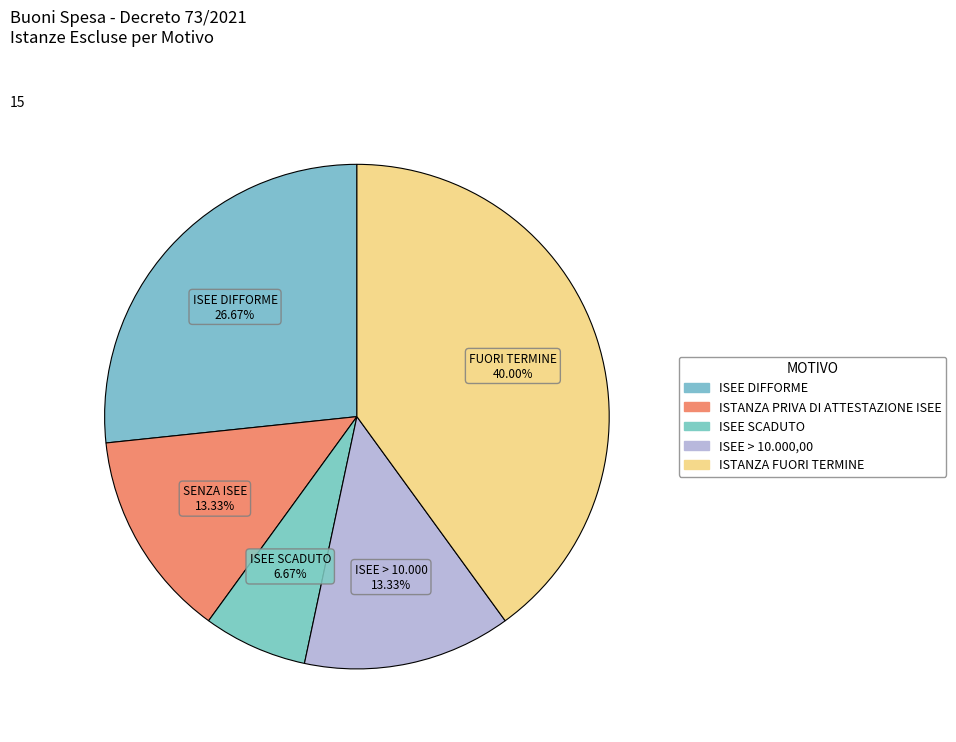

Which category has the biggest portion of the pie?

ISTANZA FUORI TERMINE